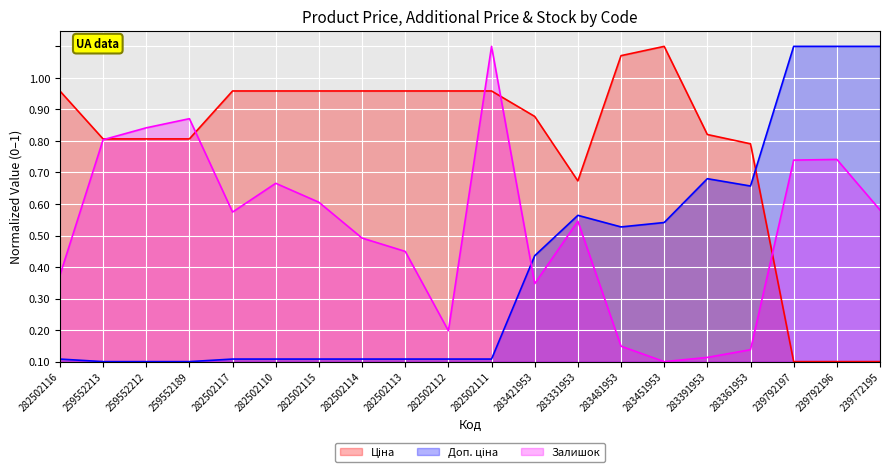

At which category is the sum across all series the highest?

282502111